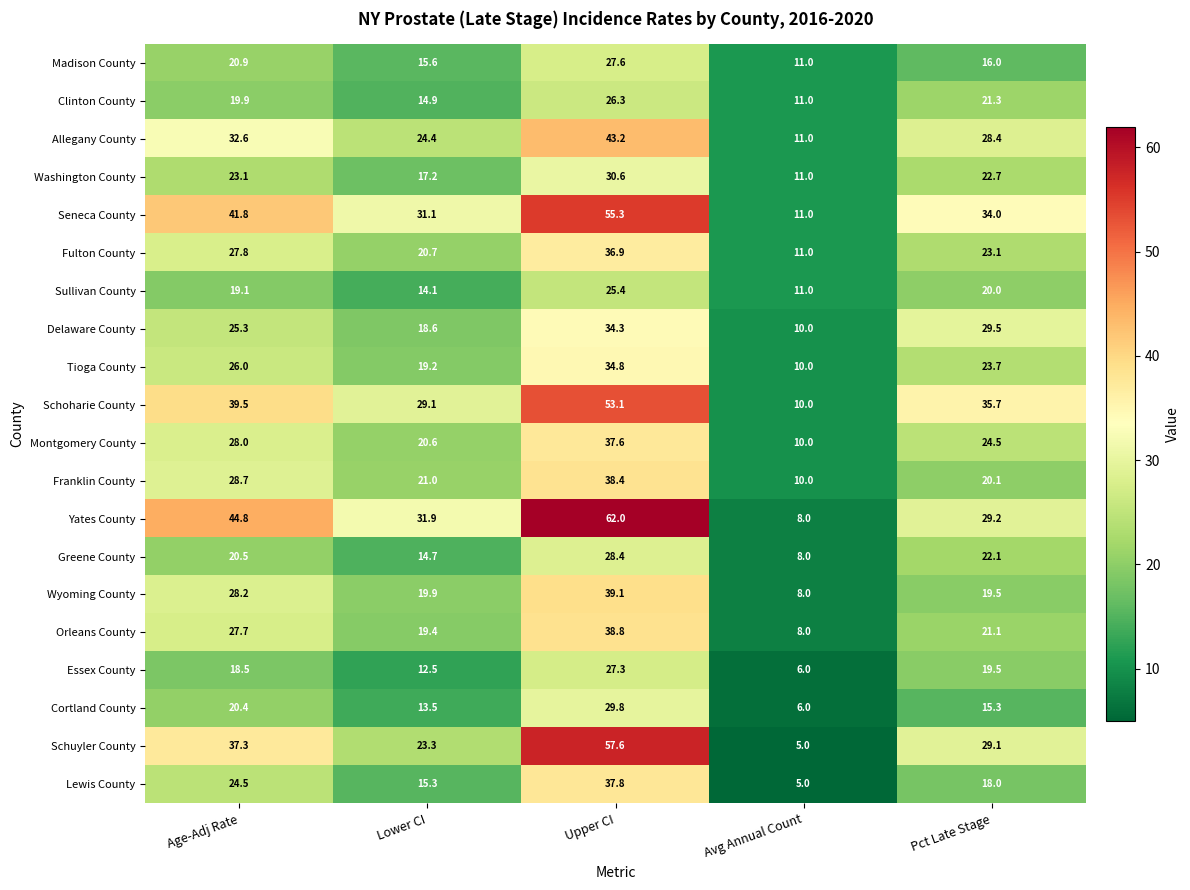

What is the greatest value displayed?

62.0